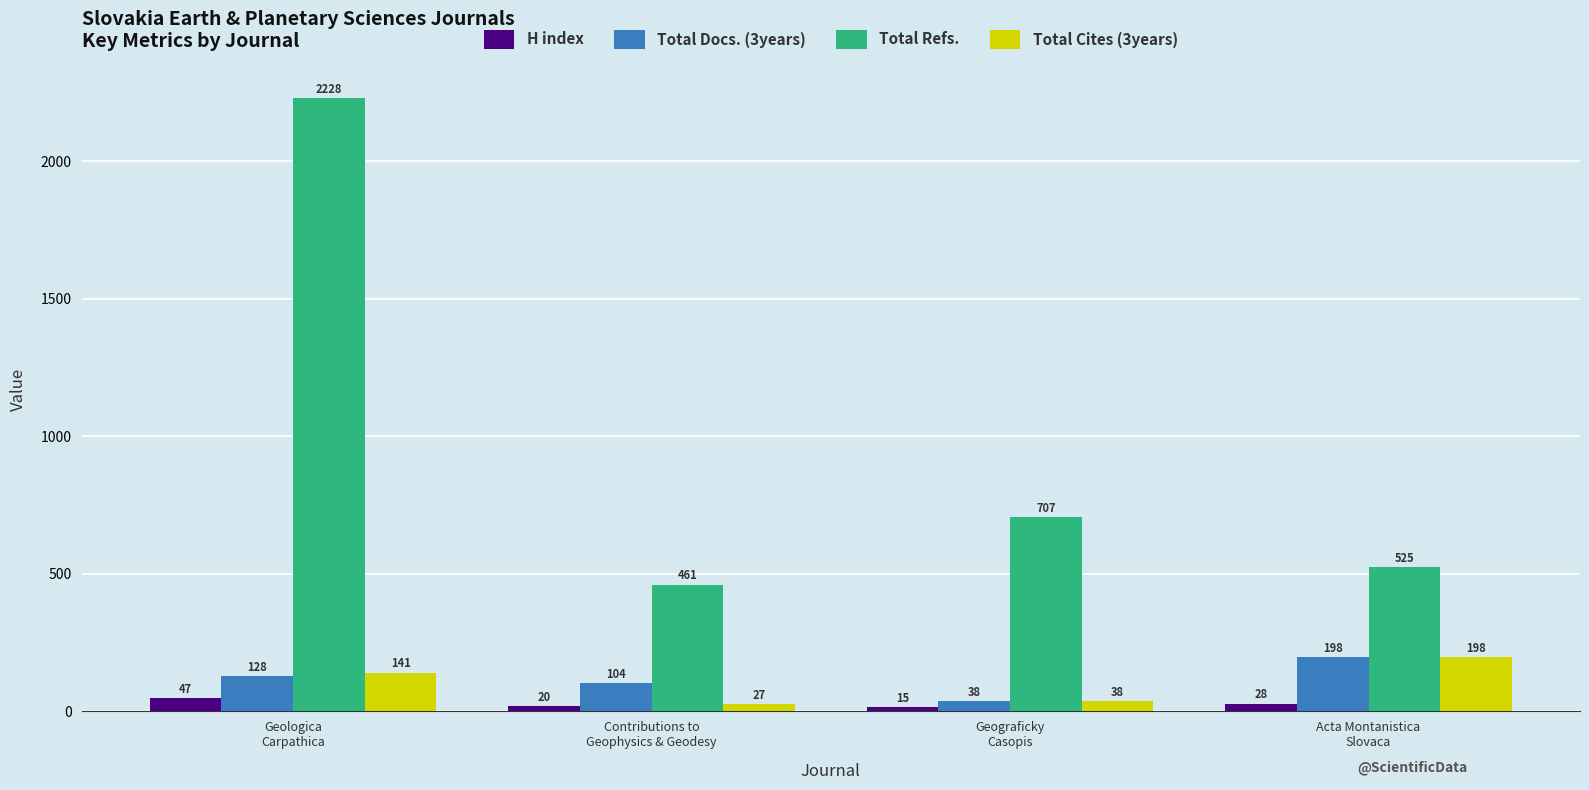

What is the total value across all series at Geologica
Carpathica?

2544